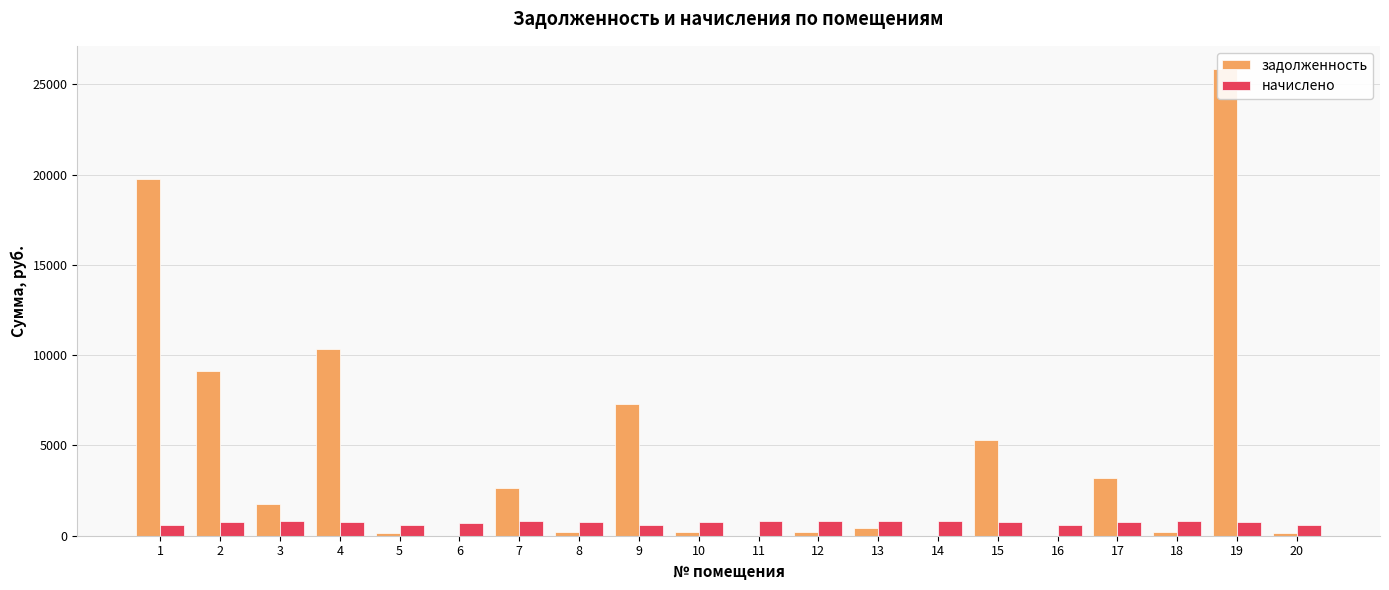

What are all the series names shown in the legend?

задолженность, начислено